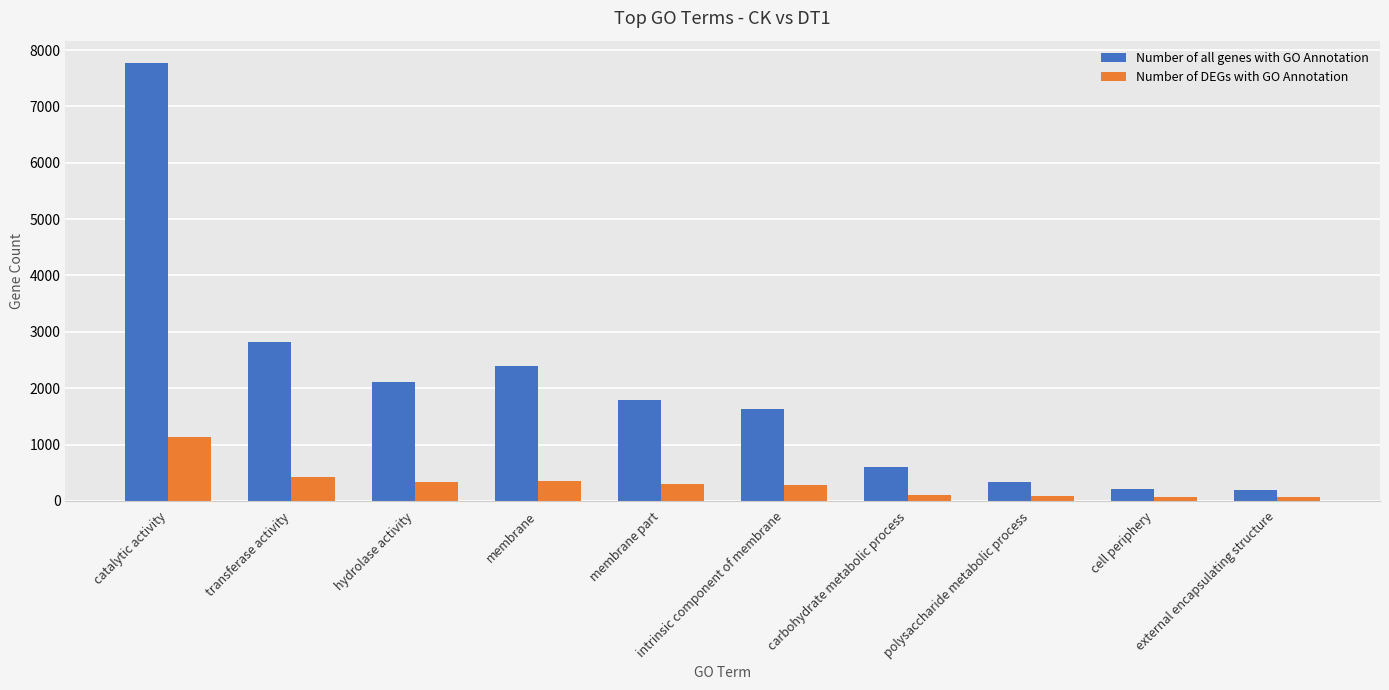

Which series has the largest total across all categories?

Number of all genes with GO Annotation